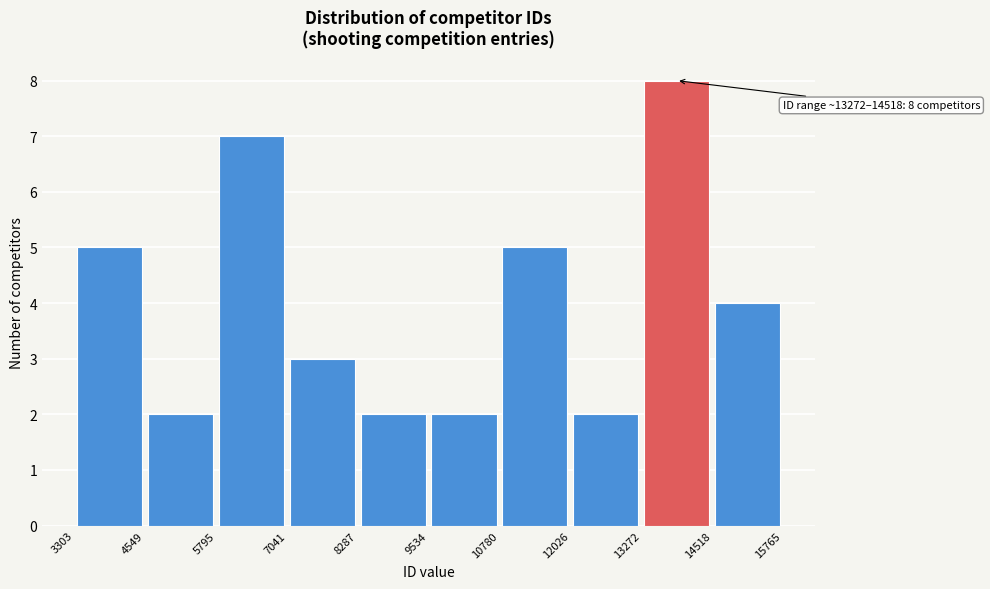

Over which range of the x-axis is the bar tallest?

13272 to 14518